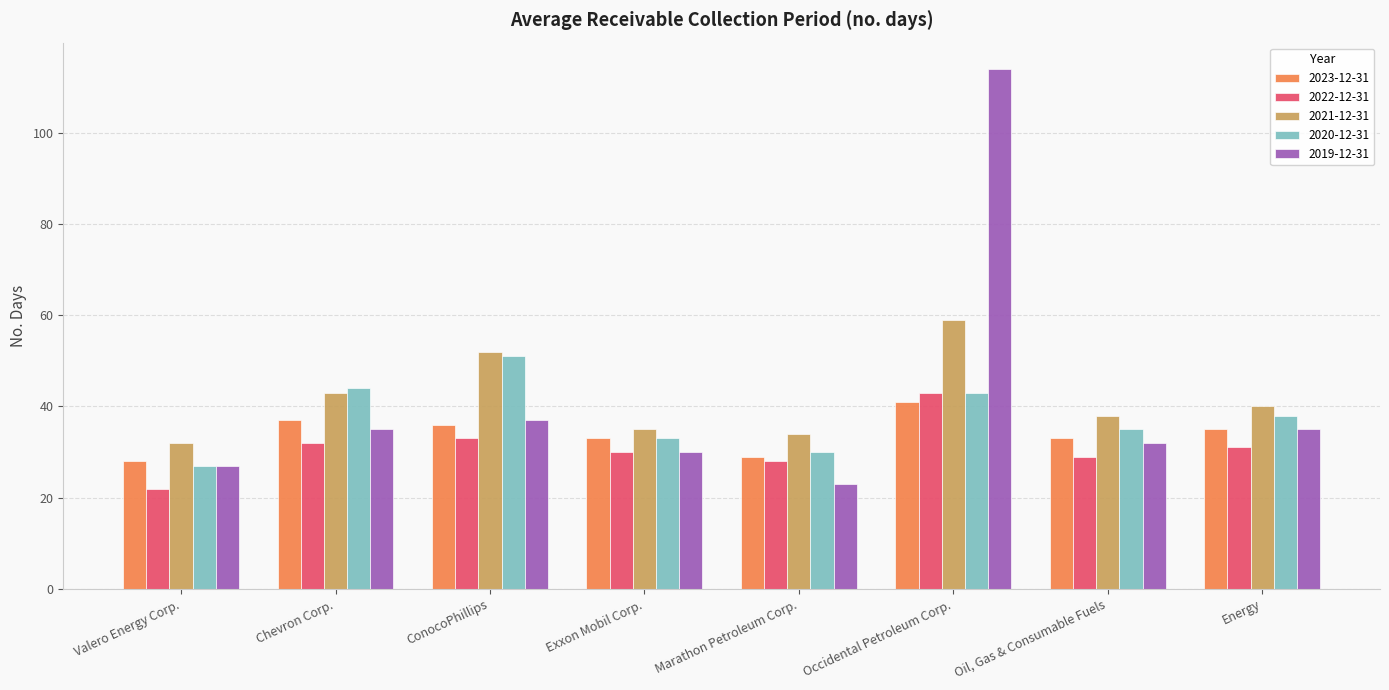

Reading right to left, what are all the values shown in this chart?

2023-12-31: 35	33	41	29	33	36	37	28
2022-12-31: 31	29	43	28	30	33	32	22
2021-12-31: 40	38	59	34	35	52	43	32
2020-12-31: 38	35	43	30	33	51	44	27
2019-12-31: 35	32	114	23	30	37	35	27